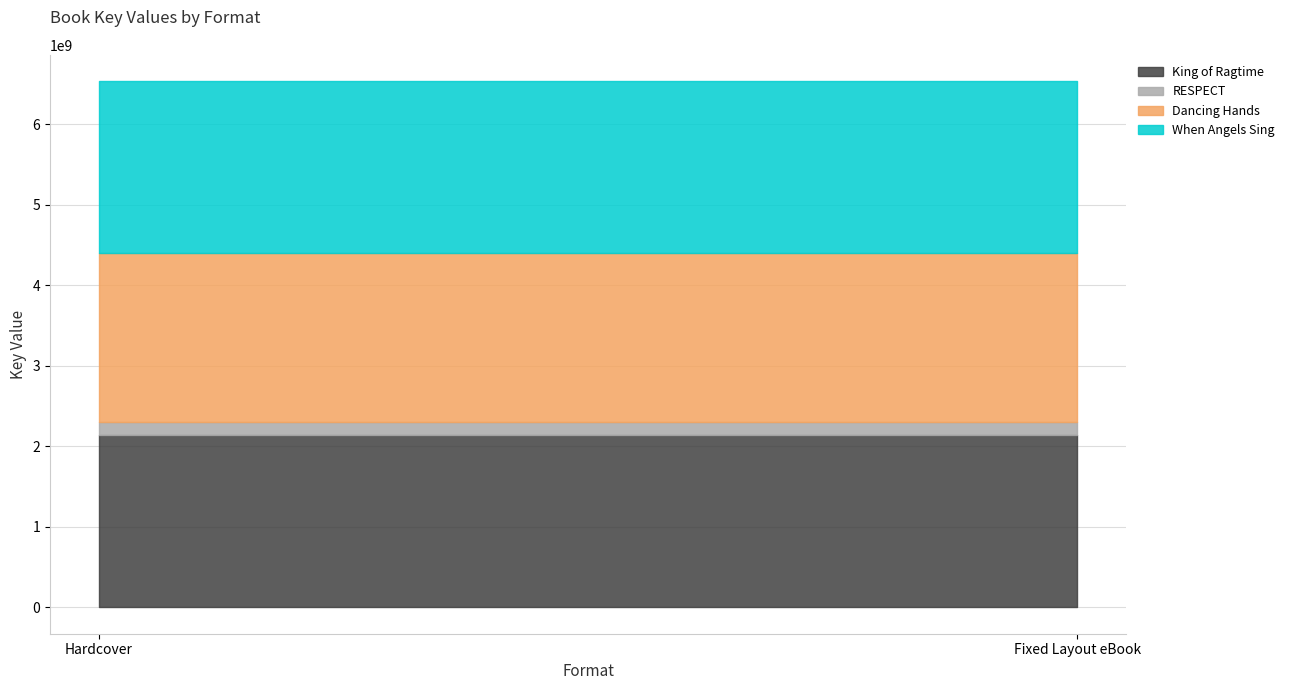

What are all the series names shown in the legend?

King of Ragtime, RESPECT, Dancing Hands, When Angels Sing